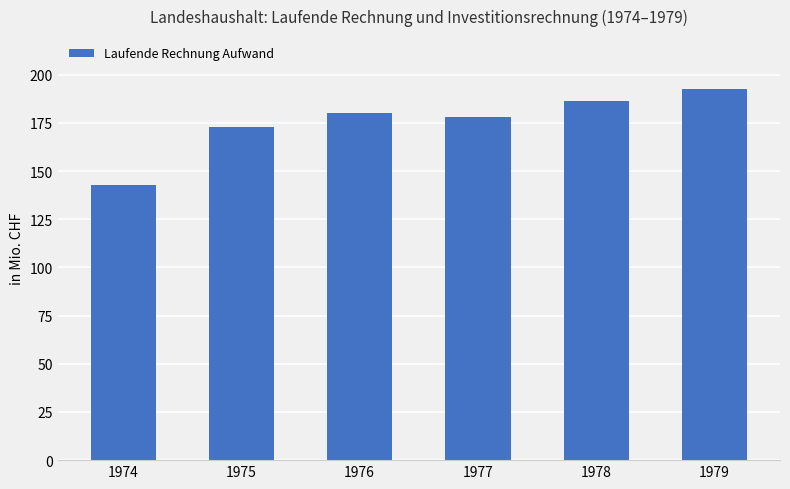

Reading left to right, list all the values displayed in this chart.

1974=142.9	1975=173.1	1976=179.9	1977=178.1	1978=186.1	1979=192.4